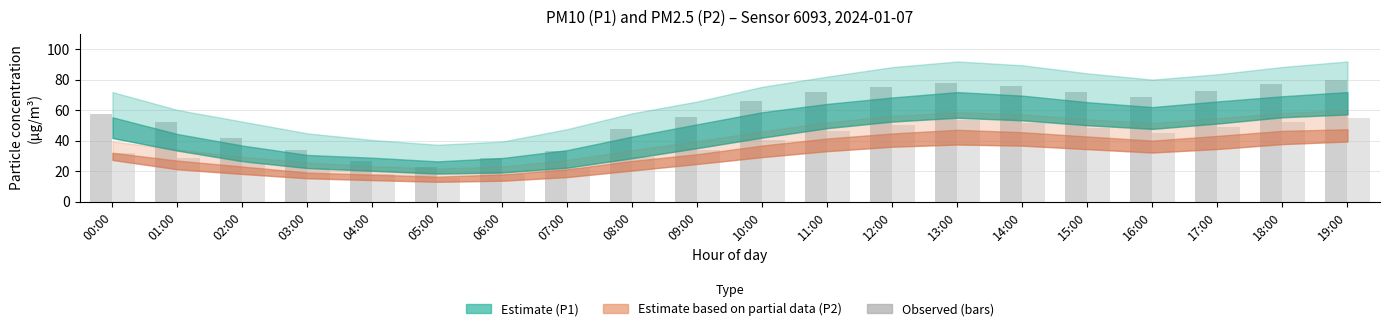

What is the greatest value displayed?

80.1